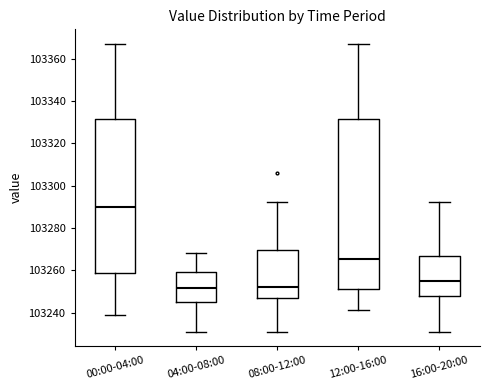

Which box is the tallest, from its lower edge to its upper edge?

12:00-16:00